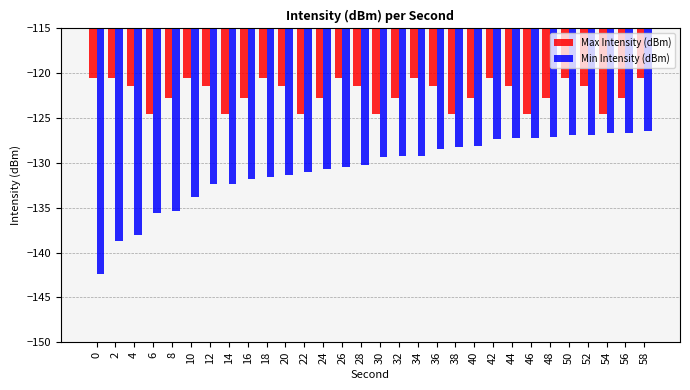

True or false: Max Intensity (dBm) has a value of -184.4 at 16.

False